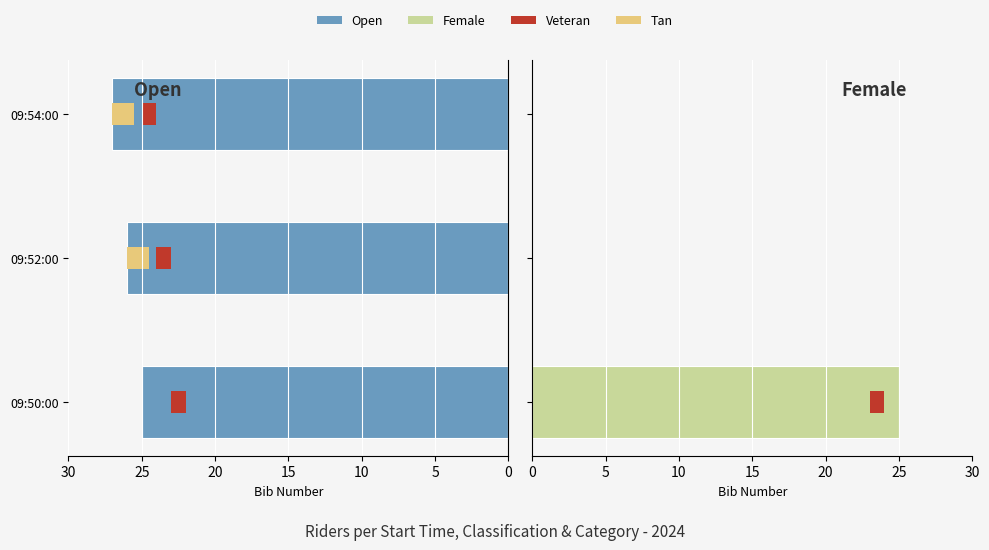

Which series has the largest total across all categories?

Open